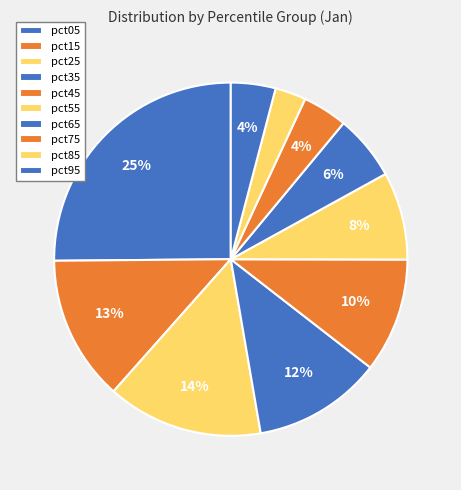

What is the largest slice in the pie chart?

pct05